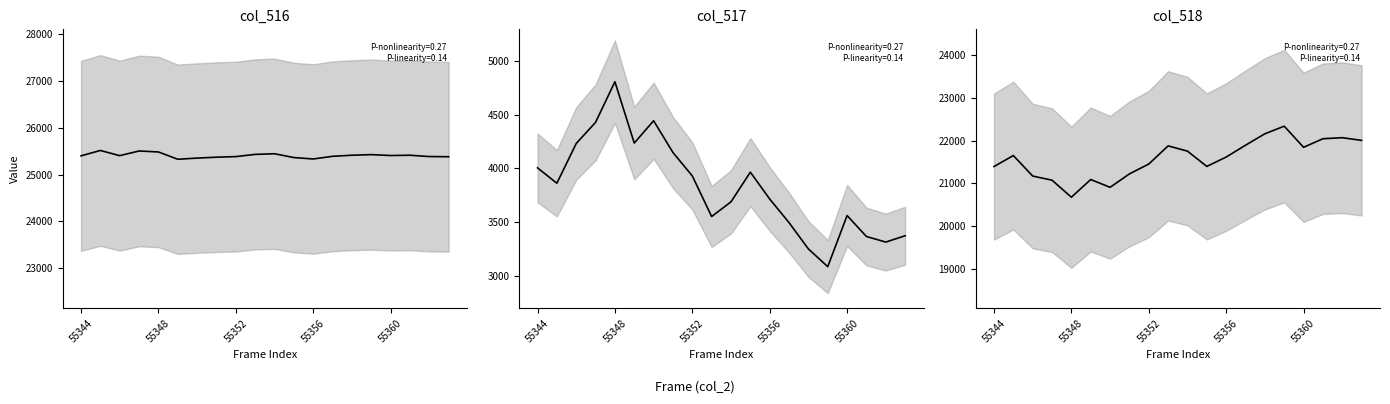

True or false: col_518 has more than 0 interior local peaks.

True